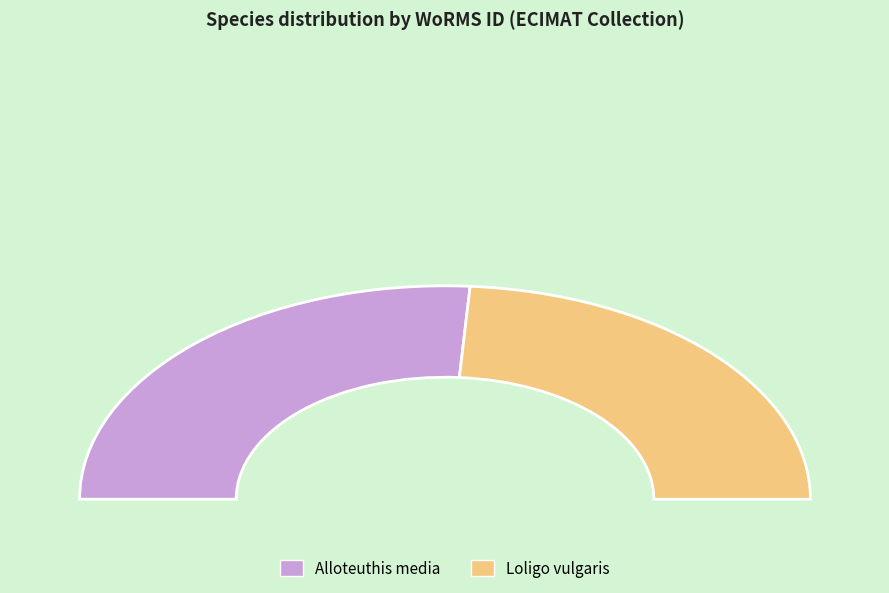

To the nearest percent, what is the average slice percentage?

50%